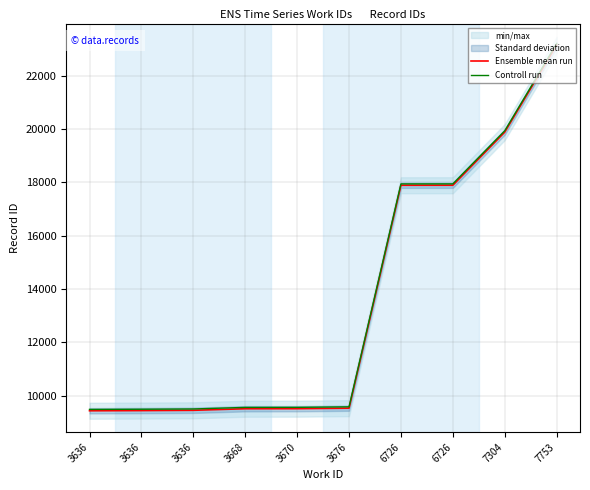

What is the value of the Controll run point at the 7th from the left?

17945